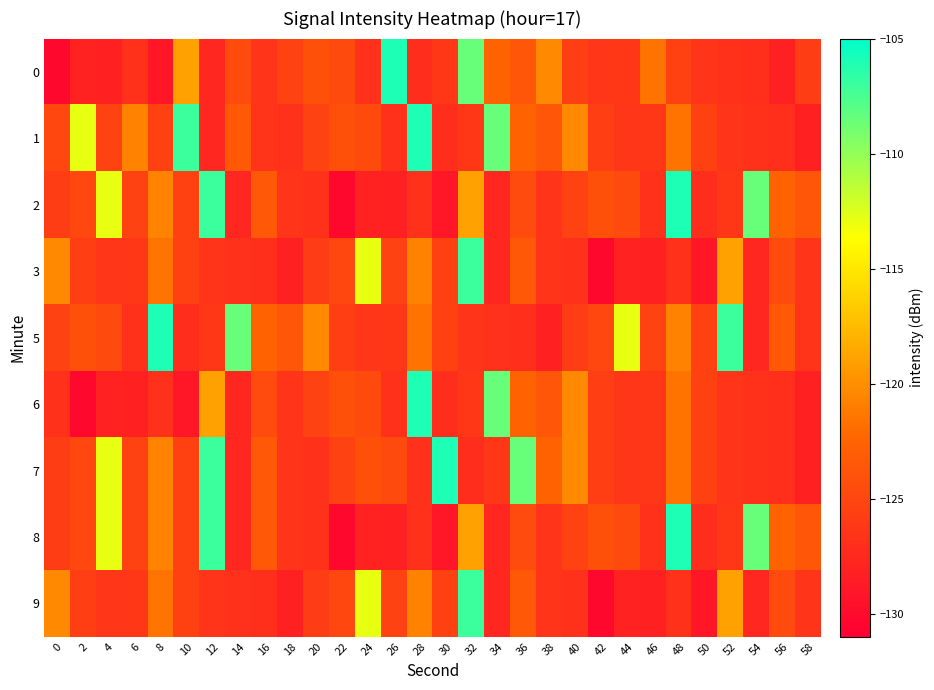

What is the smallest value displayed?

-130.2